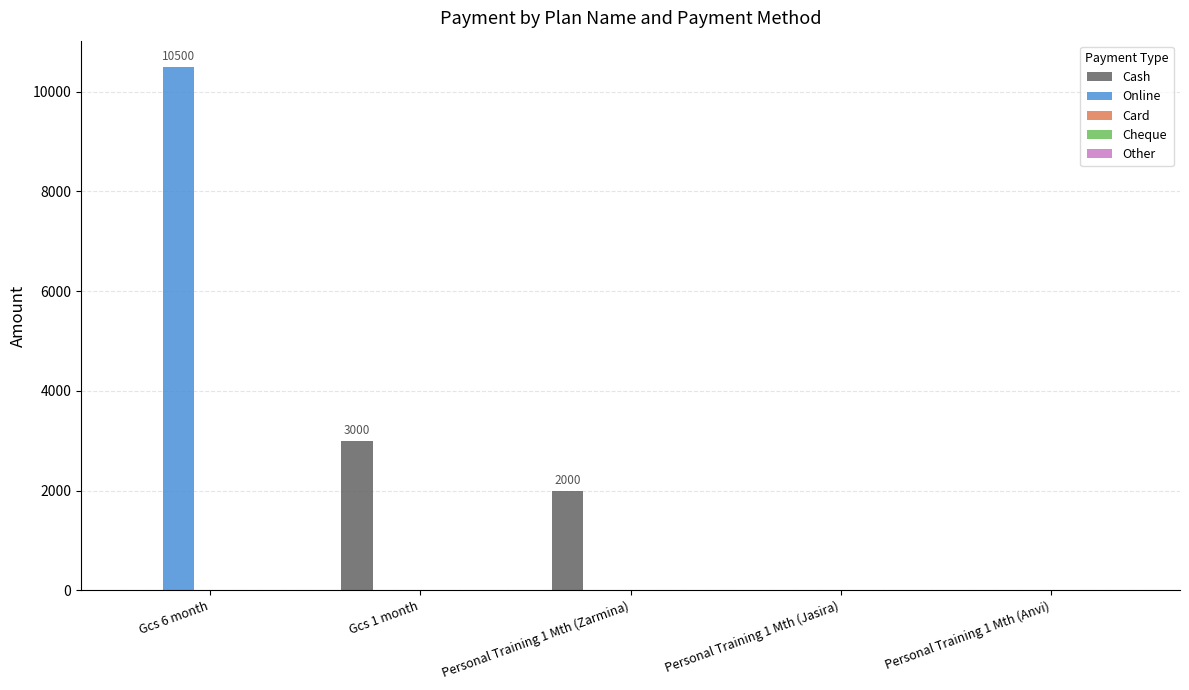

At which label is Cash closest to 1500?

Personal Training 1 Mth (Zarmina)